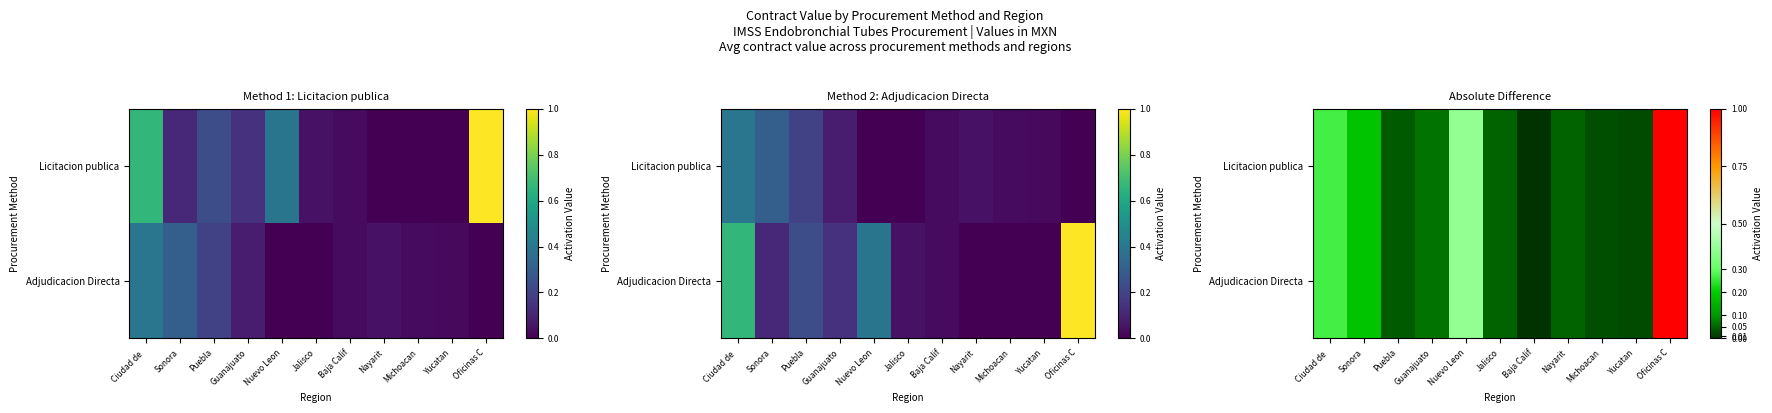

Which series has the largest range (max minus min)?

Licitacion publica